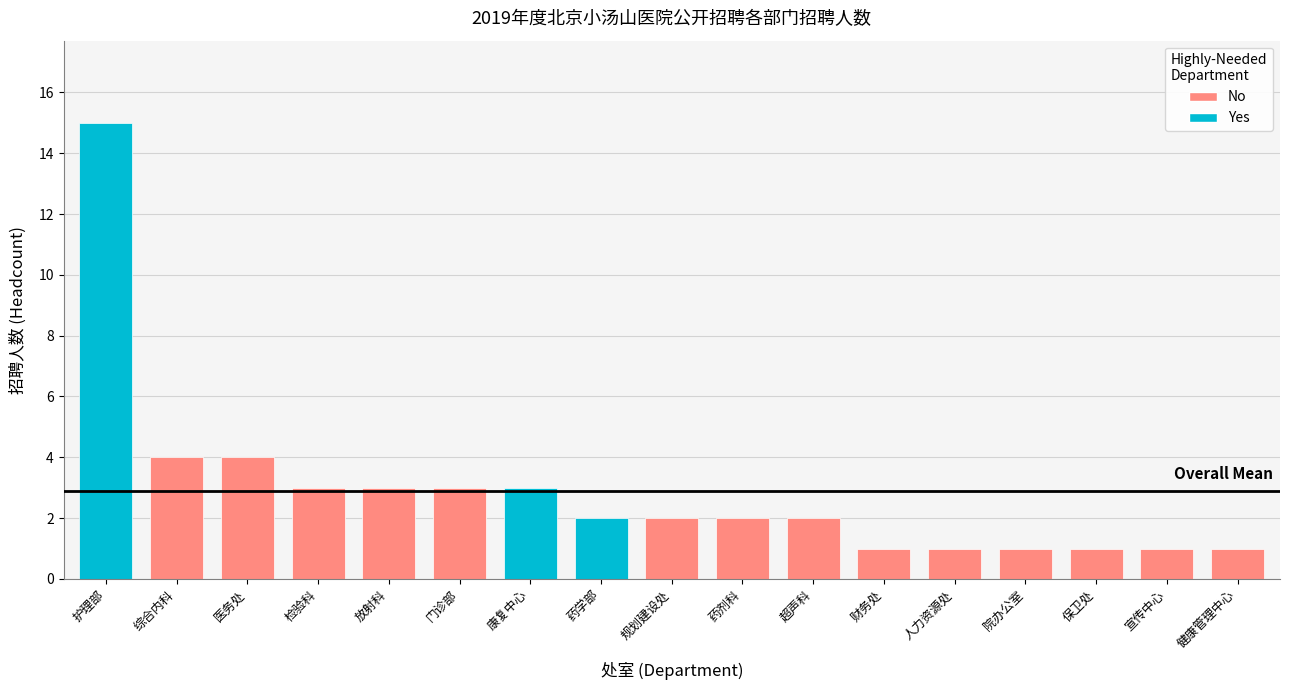

Reading left to right, extract all data points from this chart.

15	4	4	3	3	3	3	2	2	2	2	1	1	1	1	1	1